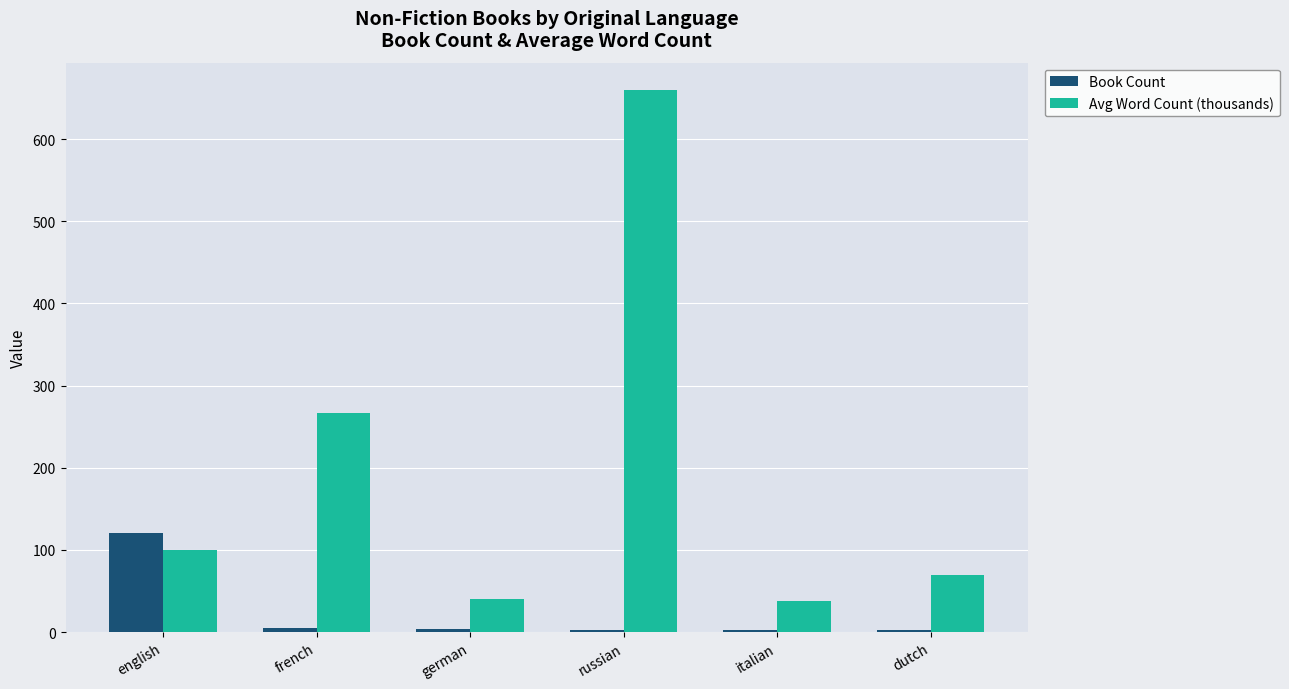

Which series changed the most between french and dutch?

Avg Word Count (thousands)